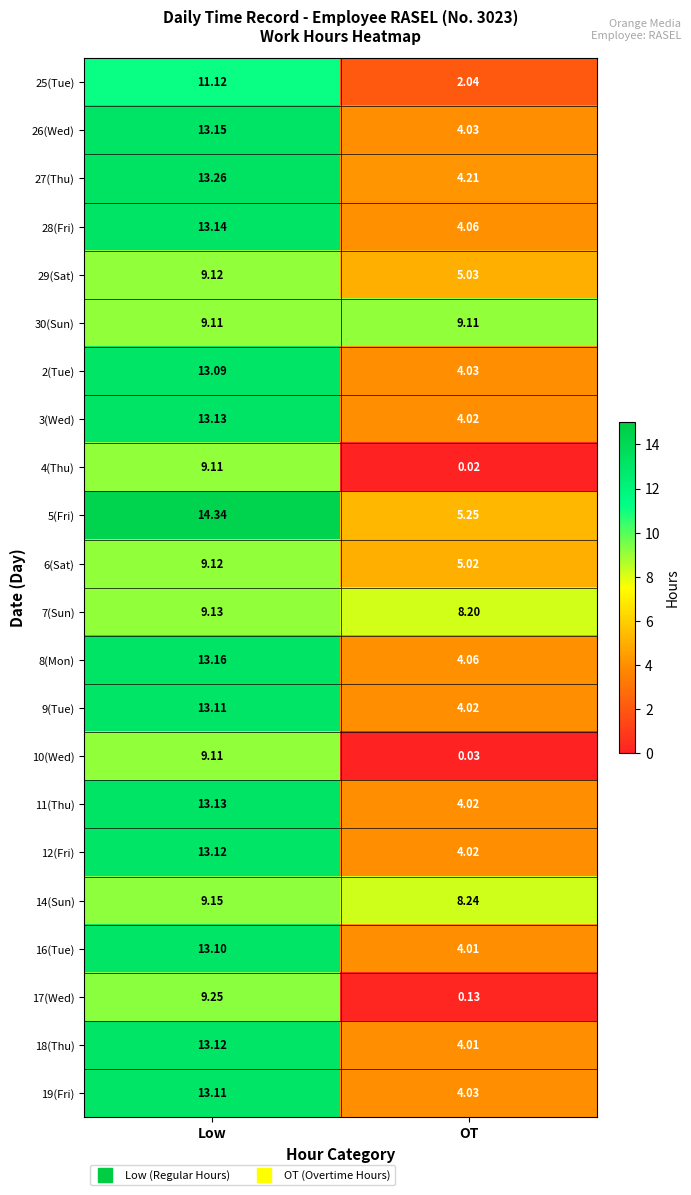

At which category is the sum across all series the highest?

Low